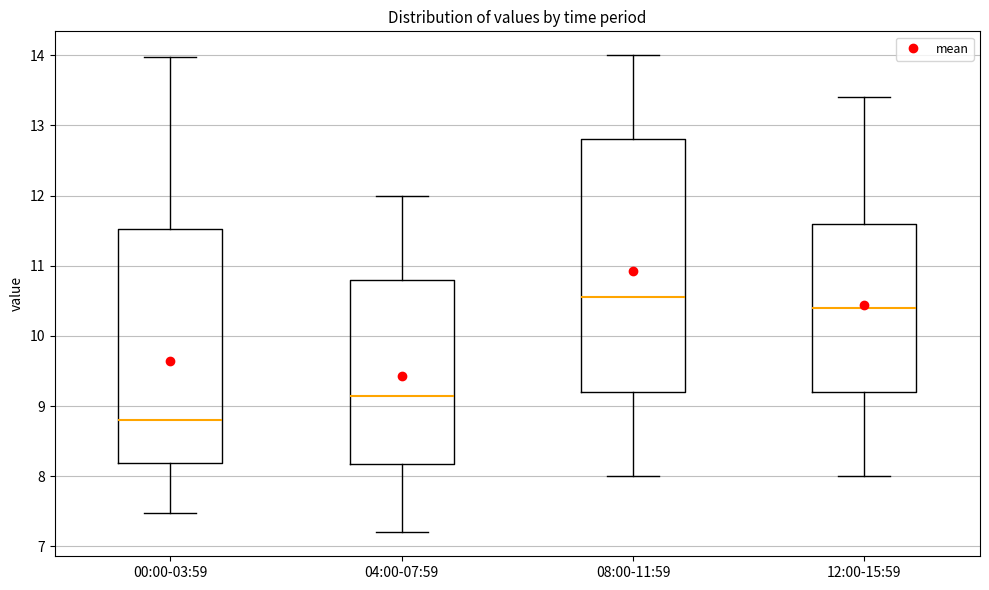

Where is the upper edge of the box for 00:00-03:59 on the y-axis? The values are not printed on the chart, so give them approximately, as read against the axis.

11.5